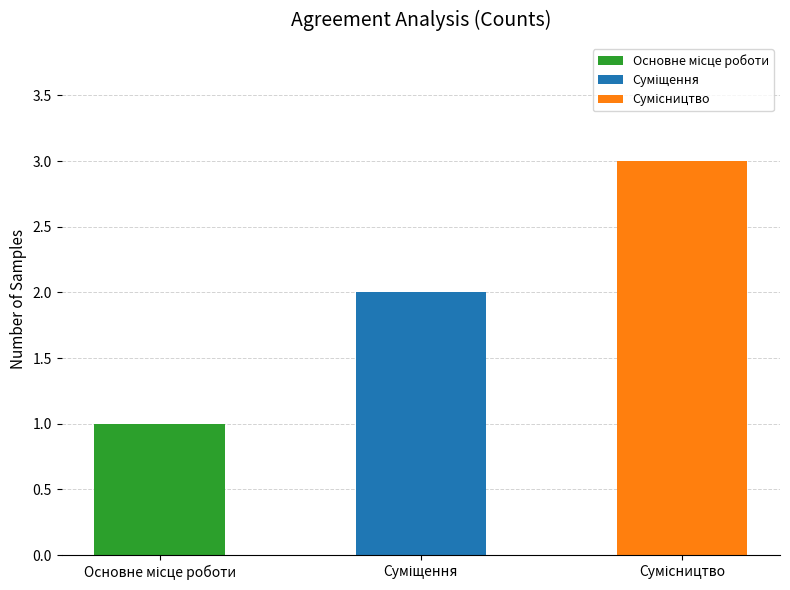

Does the chart contain stacked bars?

No